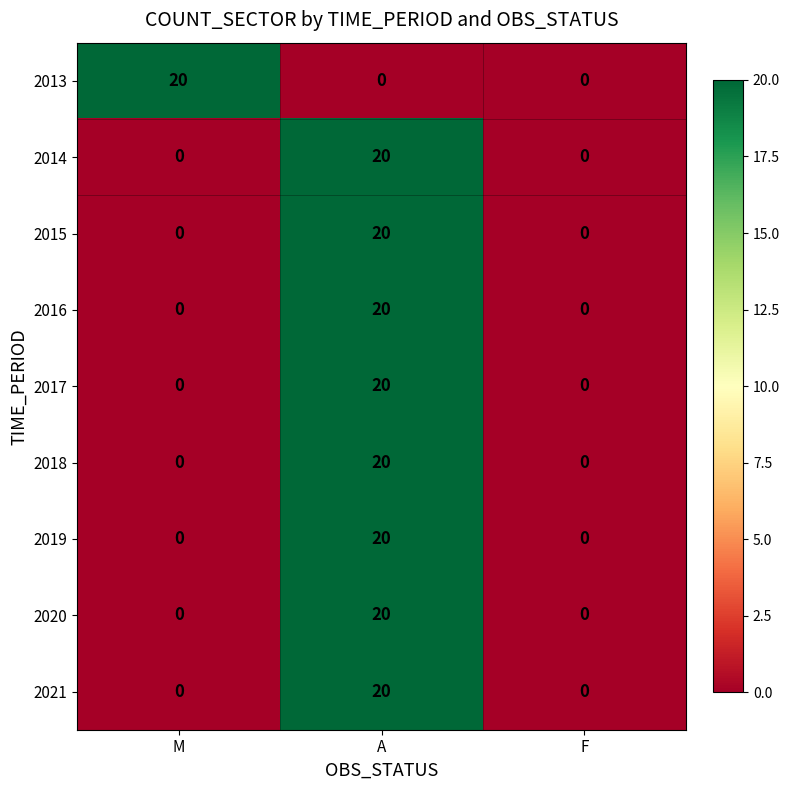

What is the difference between the maximum and second lowest values in the 2020 series?

20